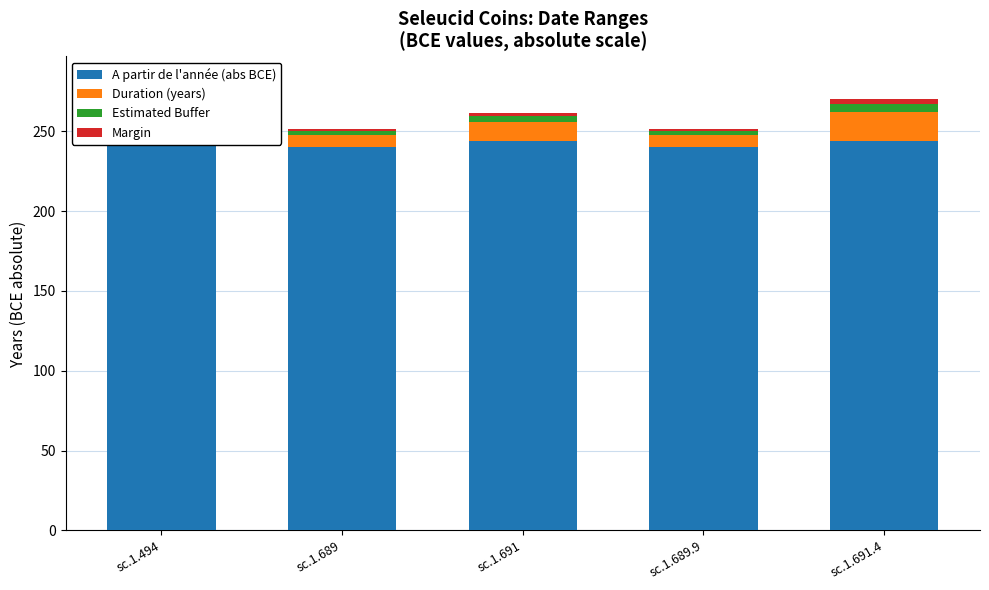

What is the highest value of the Duration (years) series?

18.0